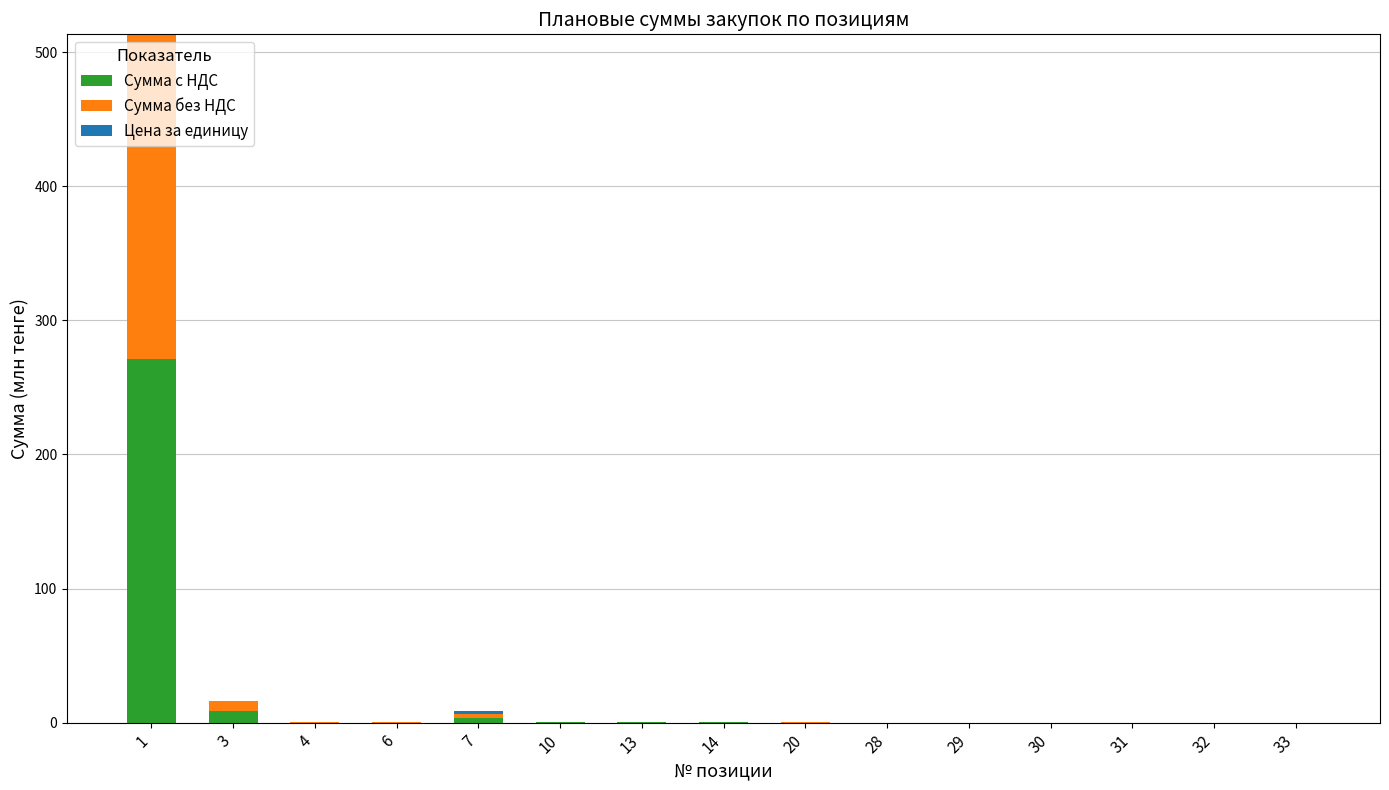

The value of Сумма с НДС at 29 is 0.0. True or false?

True